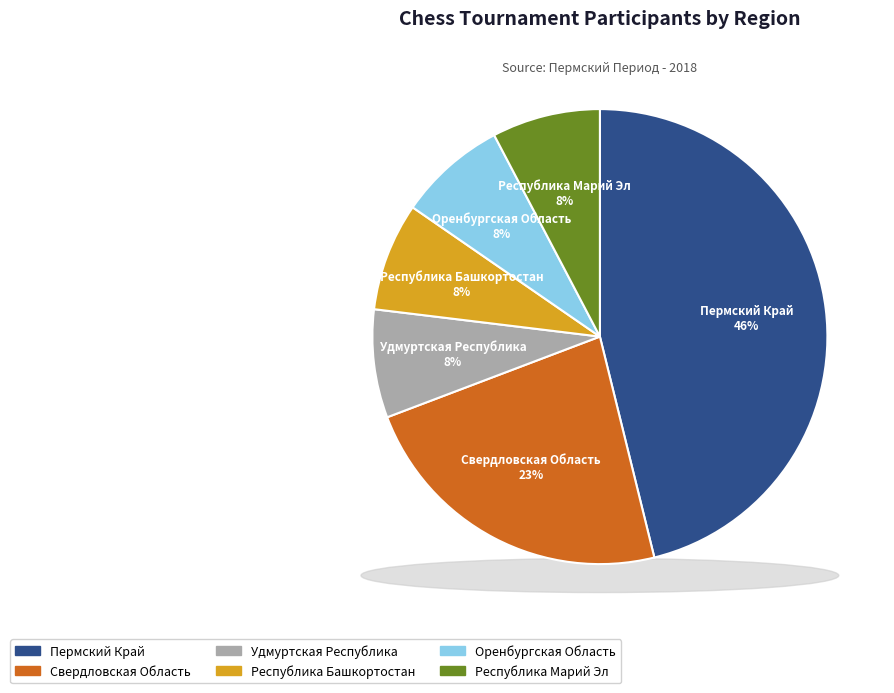

To the nearest percent, what is the difference between the Республика Башкортостан and Пермский Край slice percentages?

38%